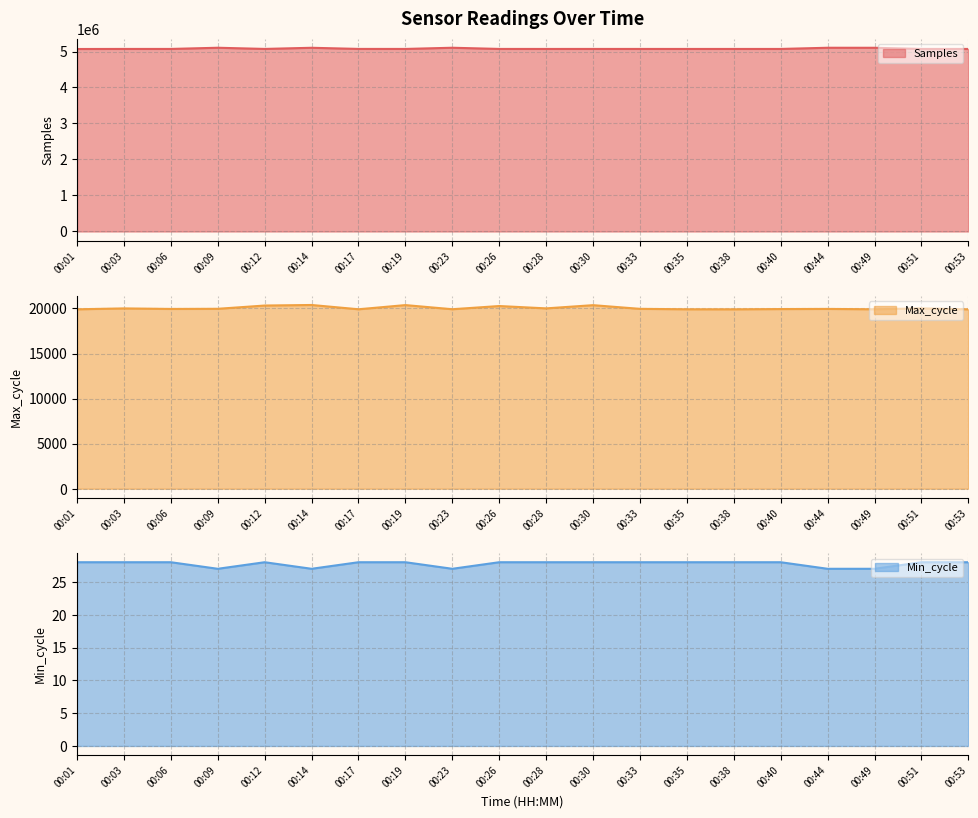

The Min_cycle series shows 28 at 00:28. True or false?

True